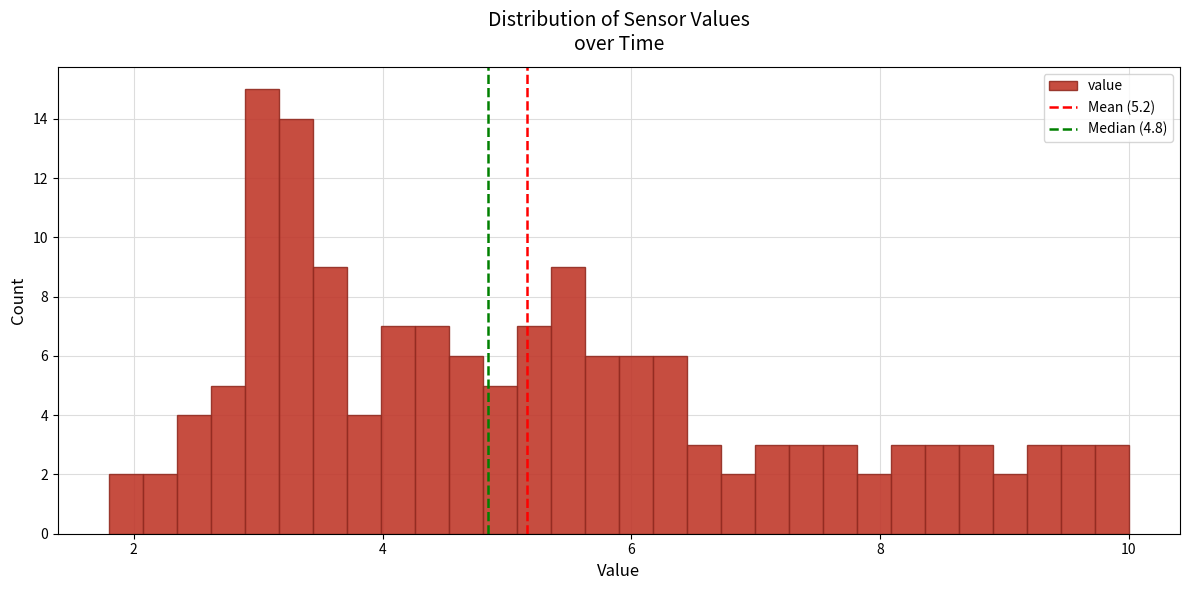

Around what value on the x-axis is the tallest bar? Give the approximate position of its centre, as read against the axis.

3.0